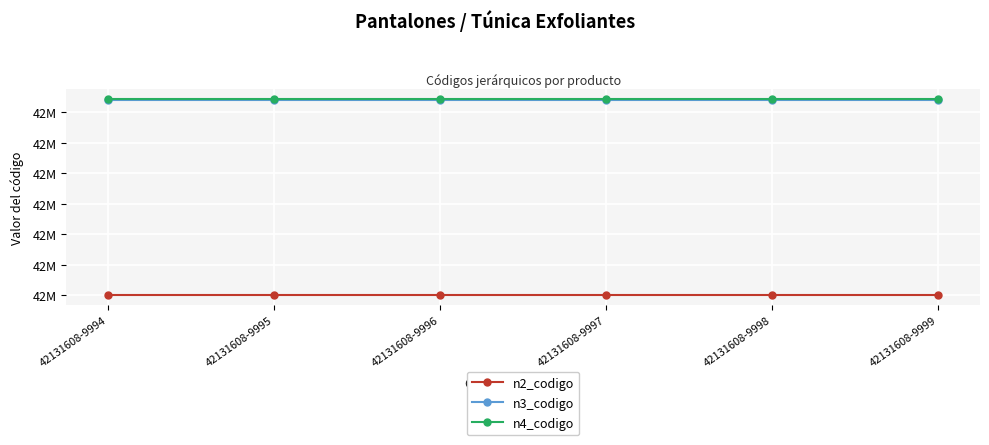

Does the chart have visible grid lines?

Yes